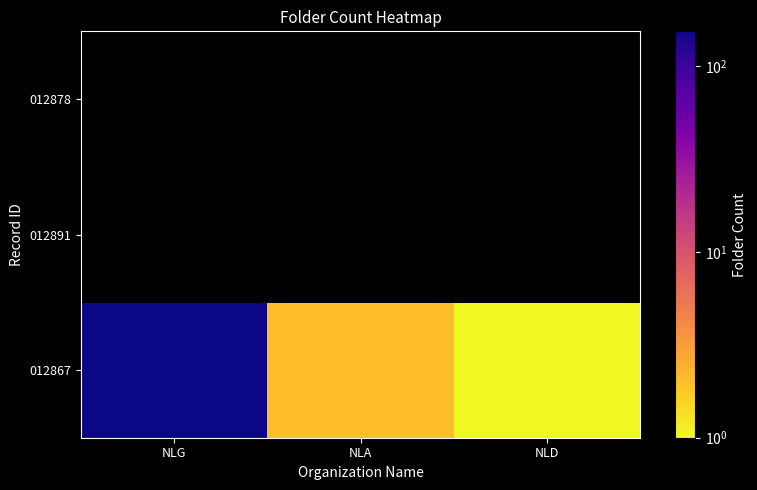

How many values in the 012867 series exceed 2?

1